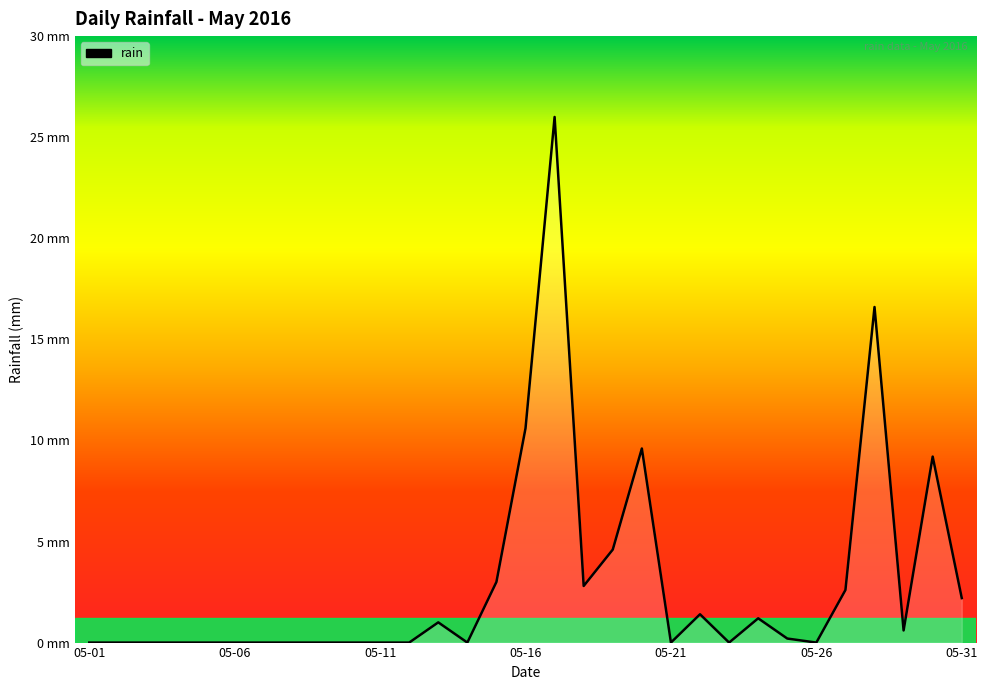

Does the chart have visible grid lines?

No